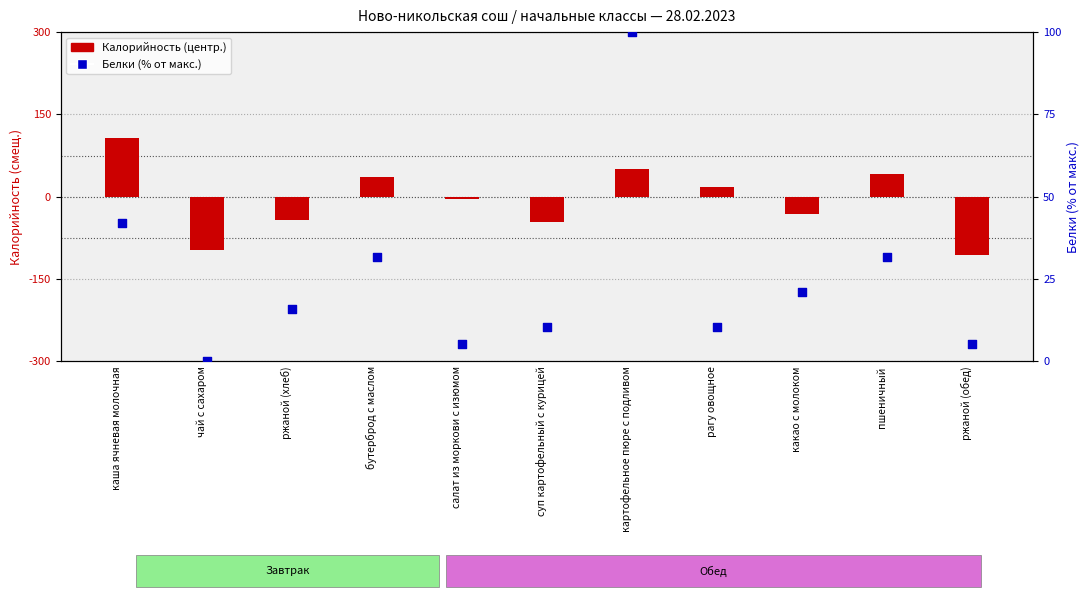

Which series has the widest spread of Y values?

Калорийность (центр.)